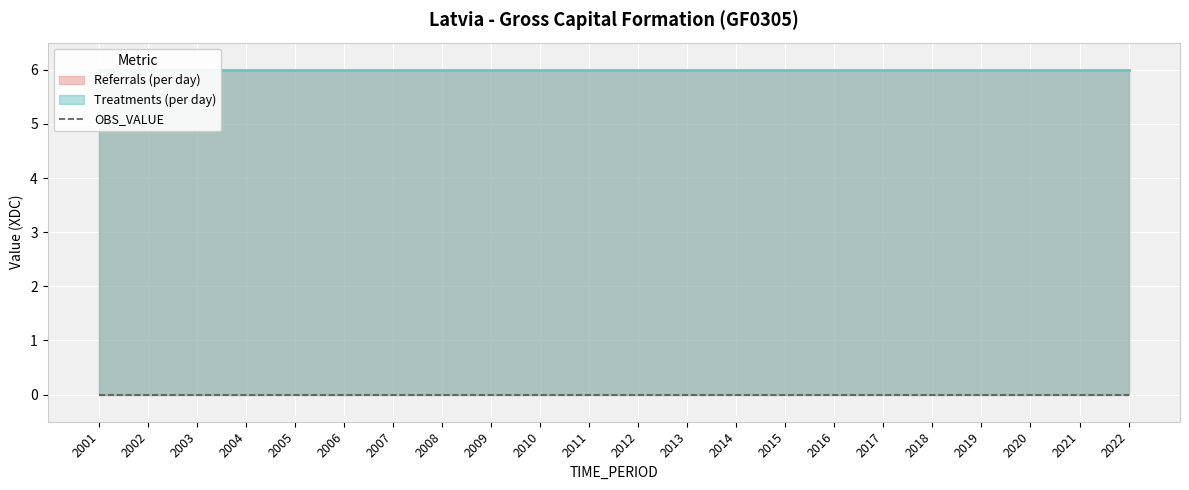

Which has a higher value, 2017 or 2003?

2017